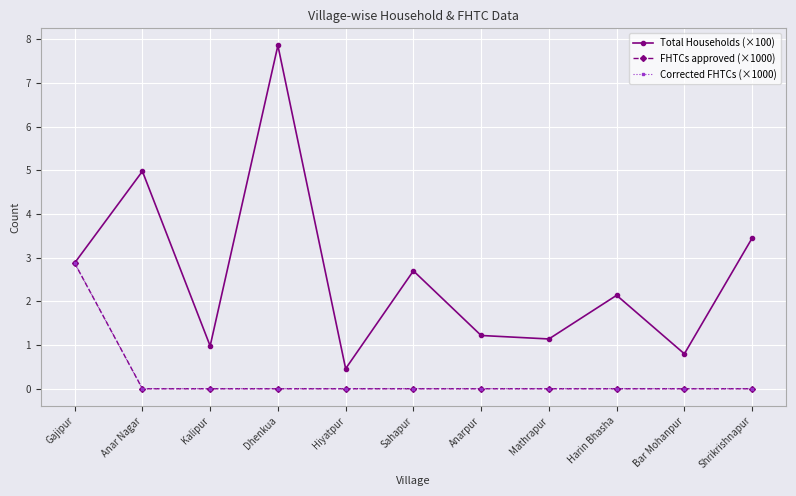

At how many categories does at least one series exceed 7?

1